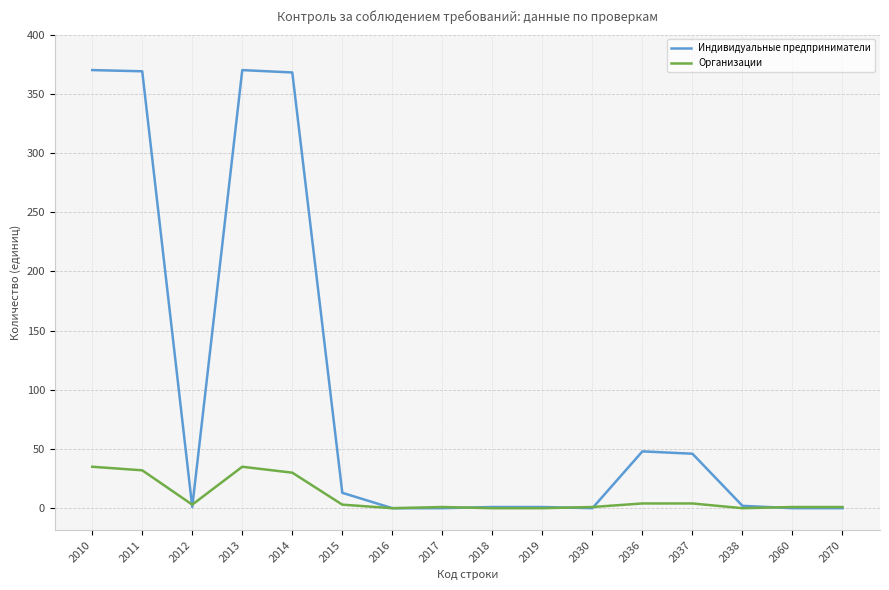

Where do Индивидуальные предприниматели and Организации first cross each other?

2011 and 2012